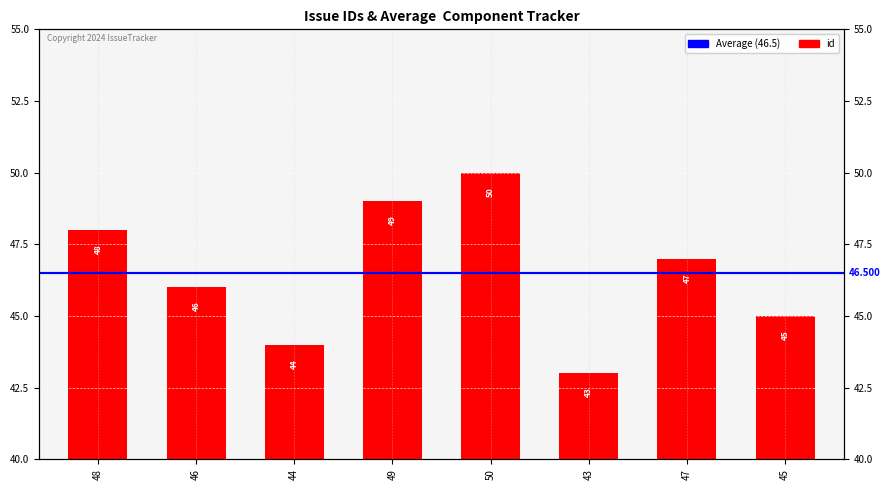

What is the difference between the maximum and minimum values?

7